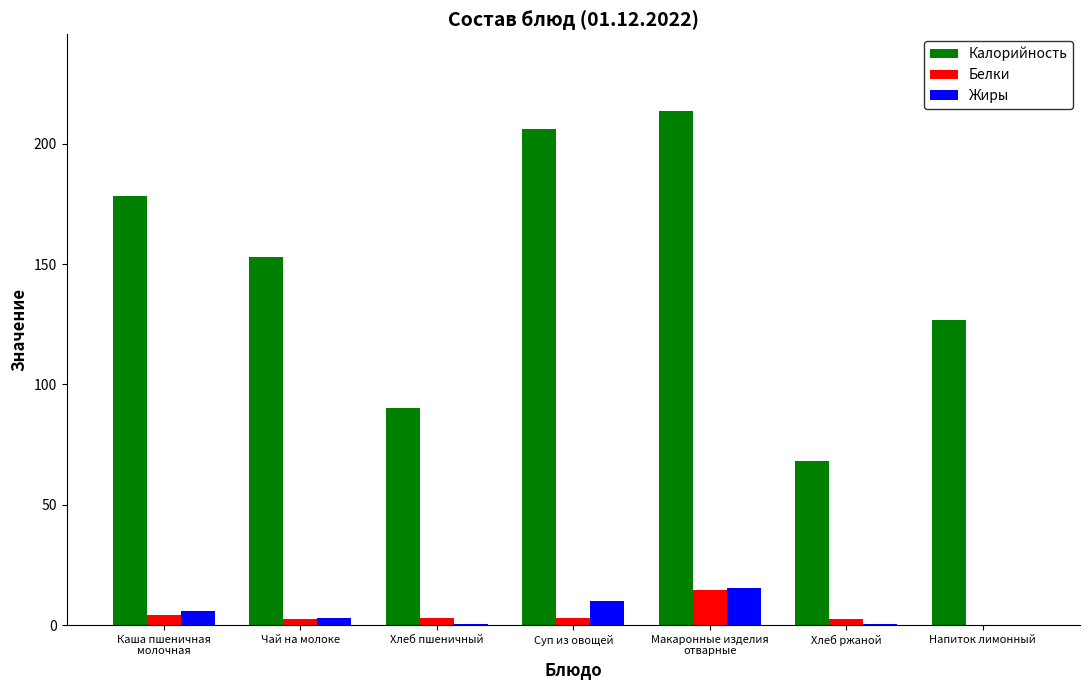

What is the highest value of the Белки series?

14.8